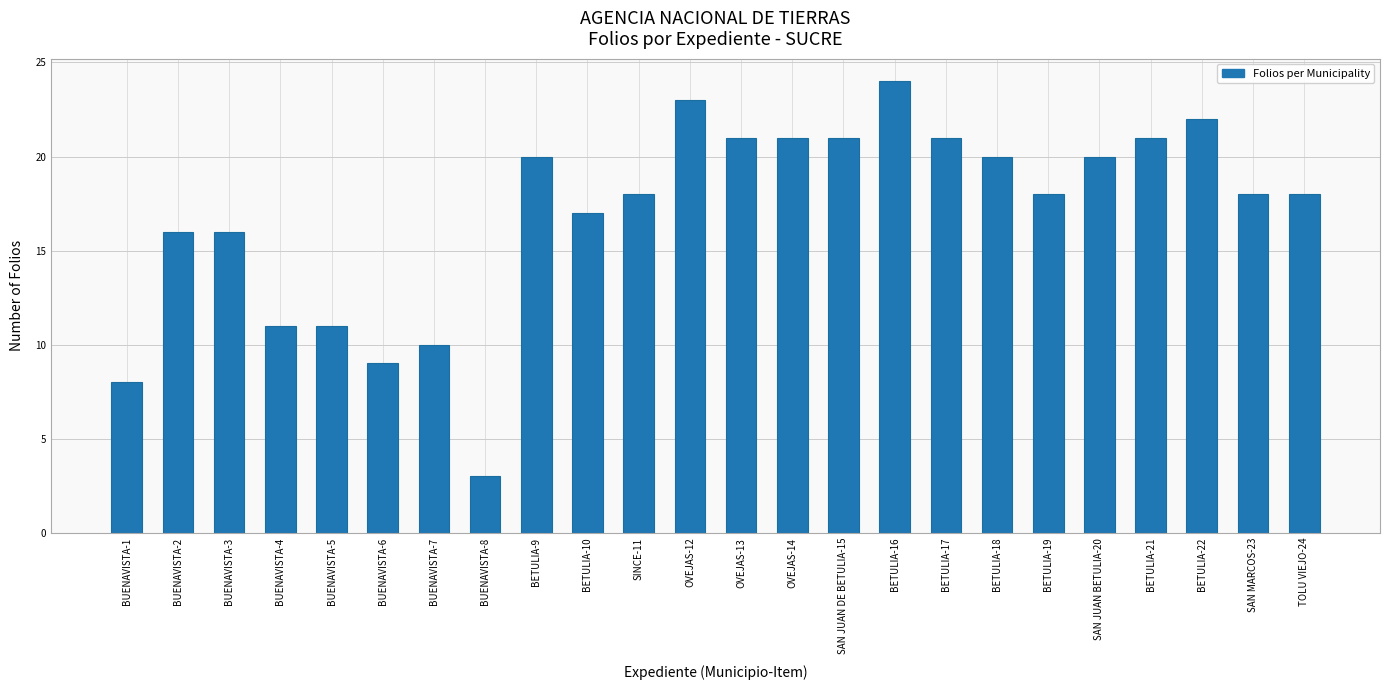

What is the average value?

17